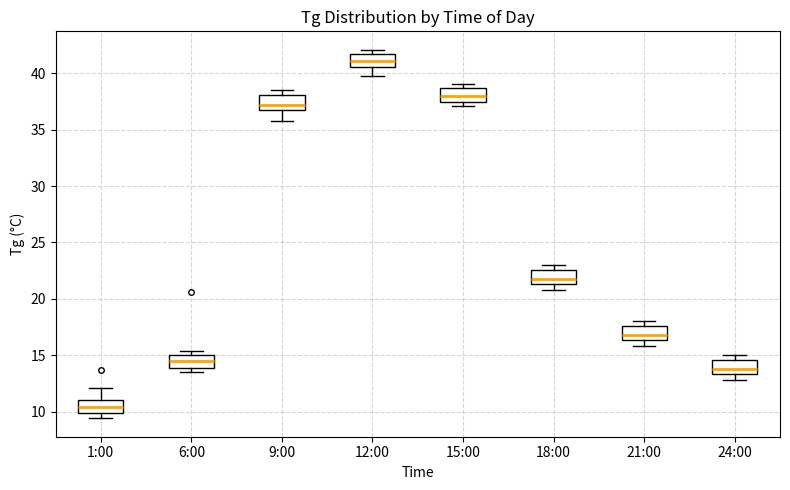

Reading left to right, read every box against the y-axis: the position of its median line, the range the box covers, and the ends of its whiskers. The values are not printed on the chart, so give them approximately, as read against the axis.

1:00: median 10.5, box 10.0 to 11.0, whiskers 9.5 to 12.0
6:00: median 14.5, box 14.0 to 15.0, whiskers 13.5 to 15.5
9:00: median 37.0 (just above the box's lower edge), box 37.0 to 38.0, whiskers 36.0 to 38.5
12:00: median 41.0, box 40.5 to 42.0, whiskers 40.0 to 42.0 (just above the box's upper edge)
15:00: median 38.0, box 37.5 to 39.0, whiskers 37.0 to 39.0 (just above the box's upper edge)
18:00: median 22.0, box 21.5 to 22.5, whiskers 21.0 to 23.0
21:00: median 17.0, box 16.5 to 17.5, whiskers 16.0 to 18.0
24:00: median 14.0, box 13.5 to 14.5, whiskers 13.0 to 15.0